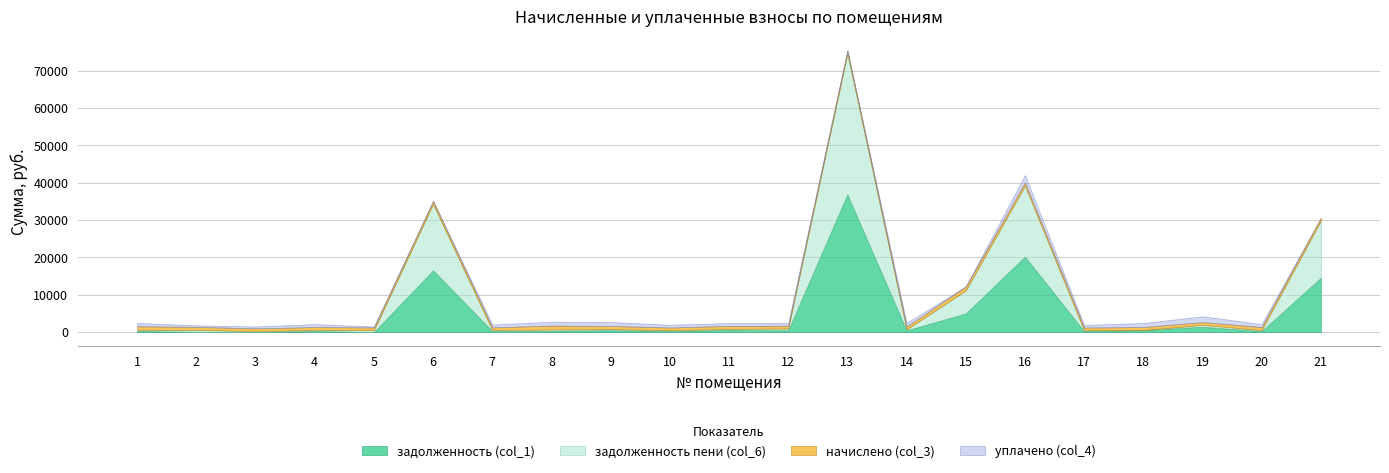

What is the difference between the начислено (col_3) values at 21 and 6?

77.1